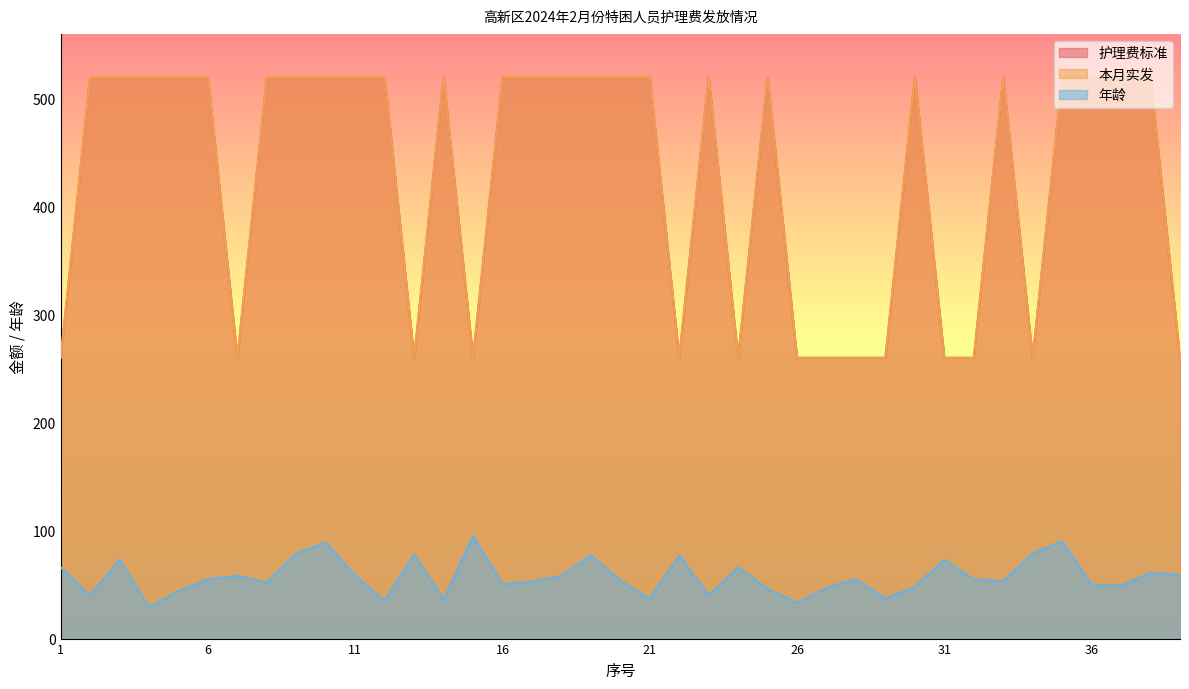

What is the spread (max minus min) of values at 14?

484